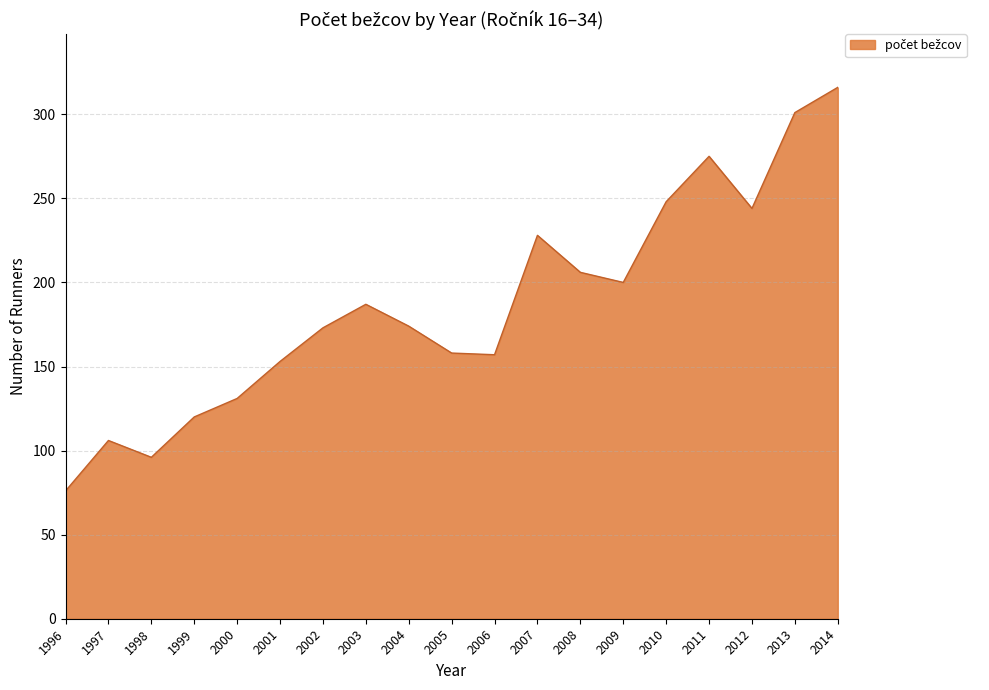

Which label corresponds to the largest value in the chart?

2014